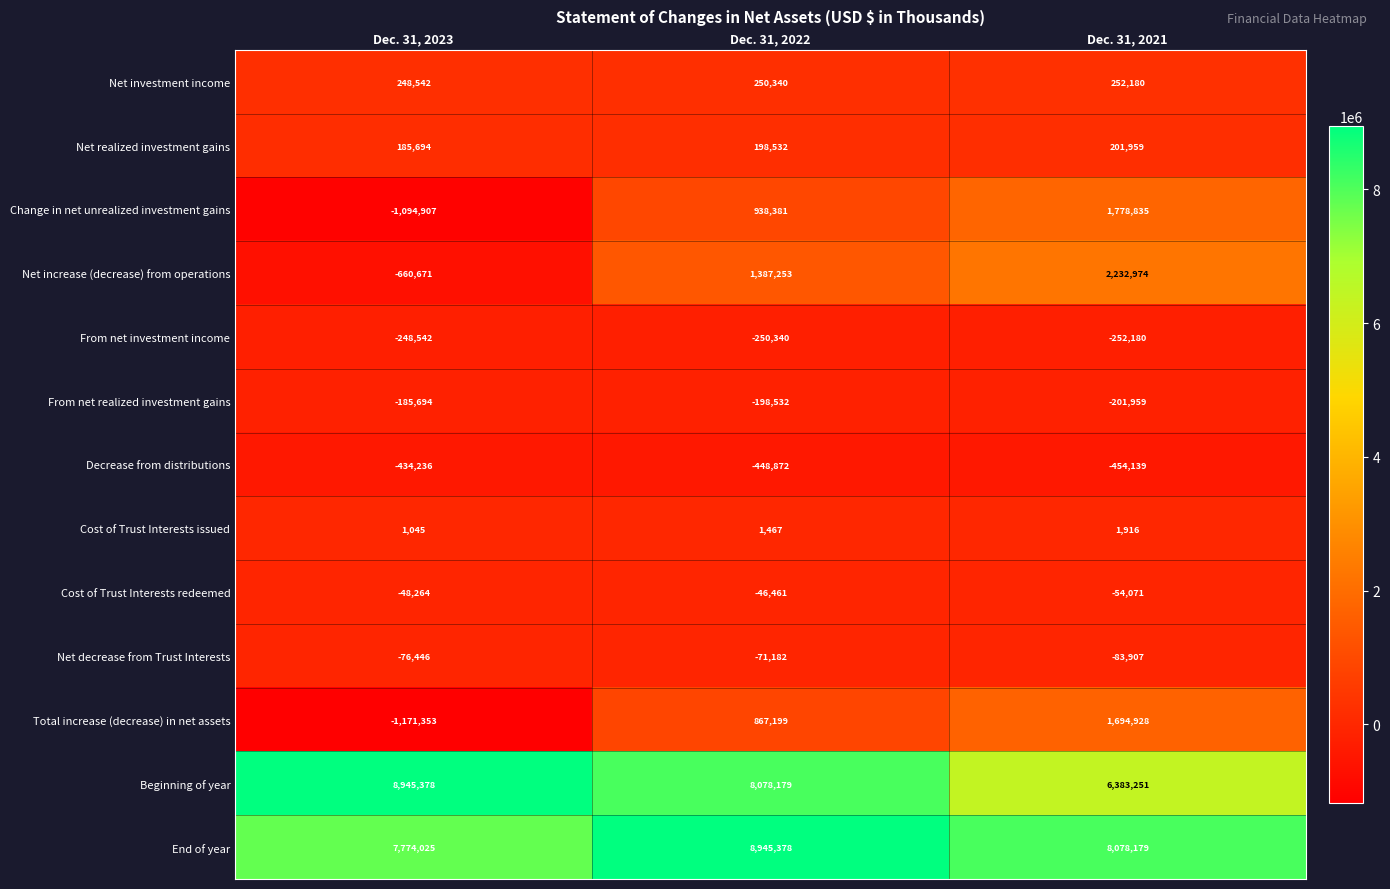

Where does the From net investment income series first go above -250340?

Dec. 31, 2023